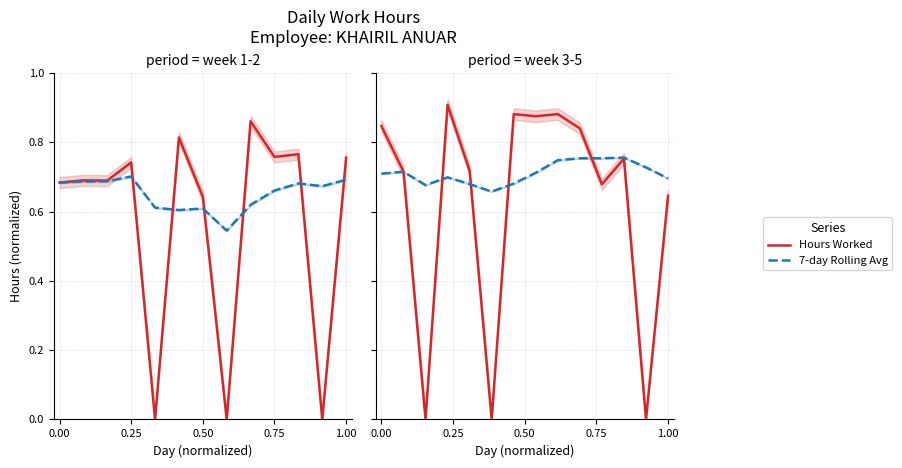

Which series has the largest total across all categories?

7-day Rolling Avg